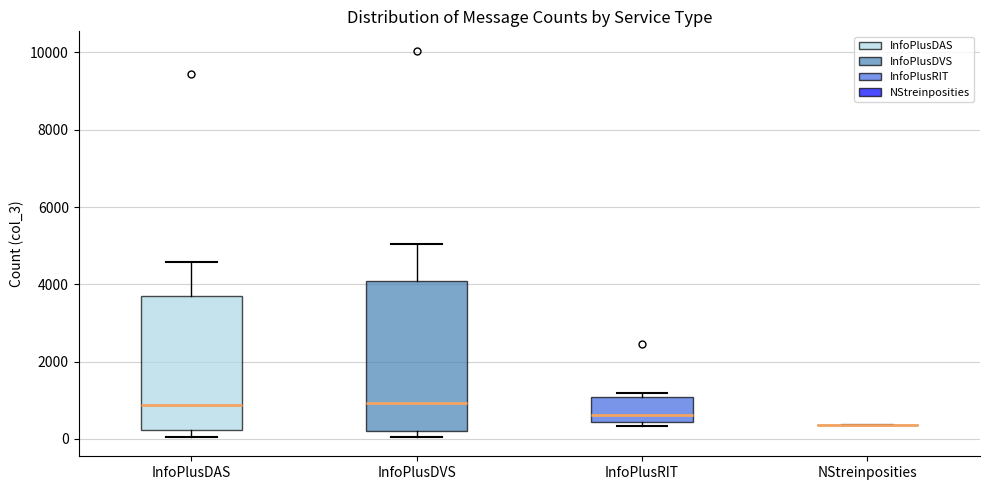

Comparing the boxes themselves (not the whiskers), which one is the tallest?

InfoPlusDVS